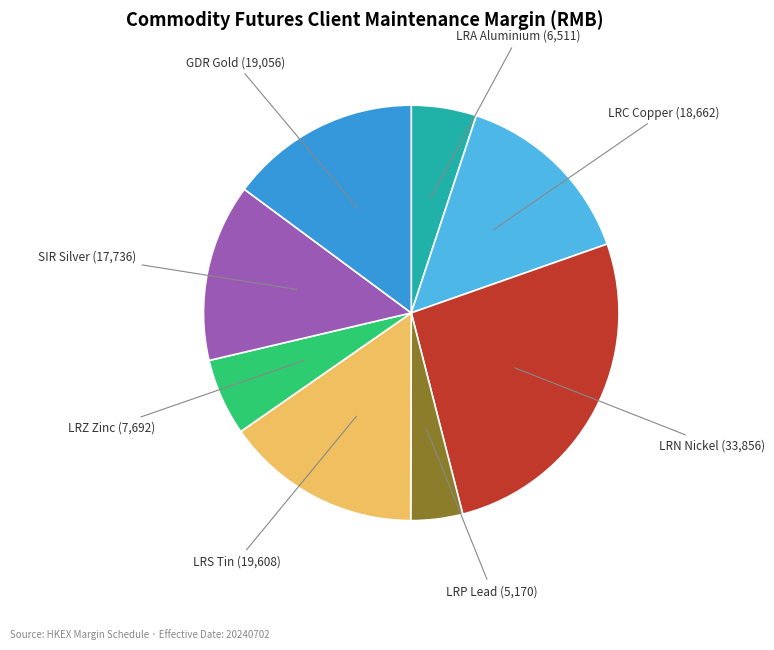

Does any single category account for the majority?

No